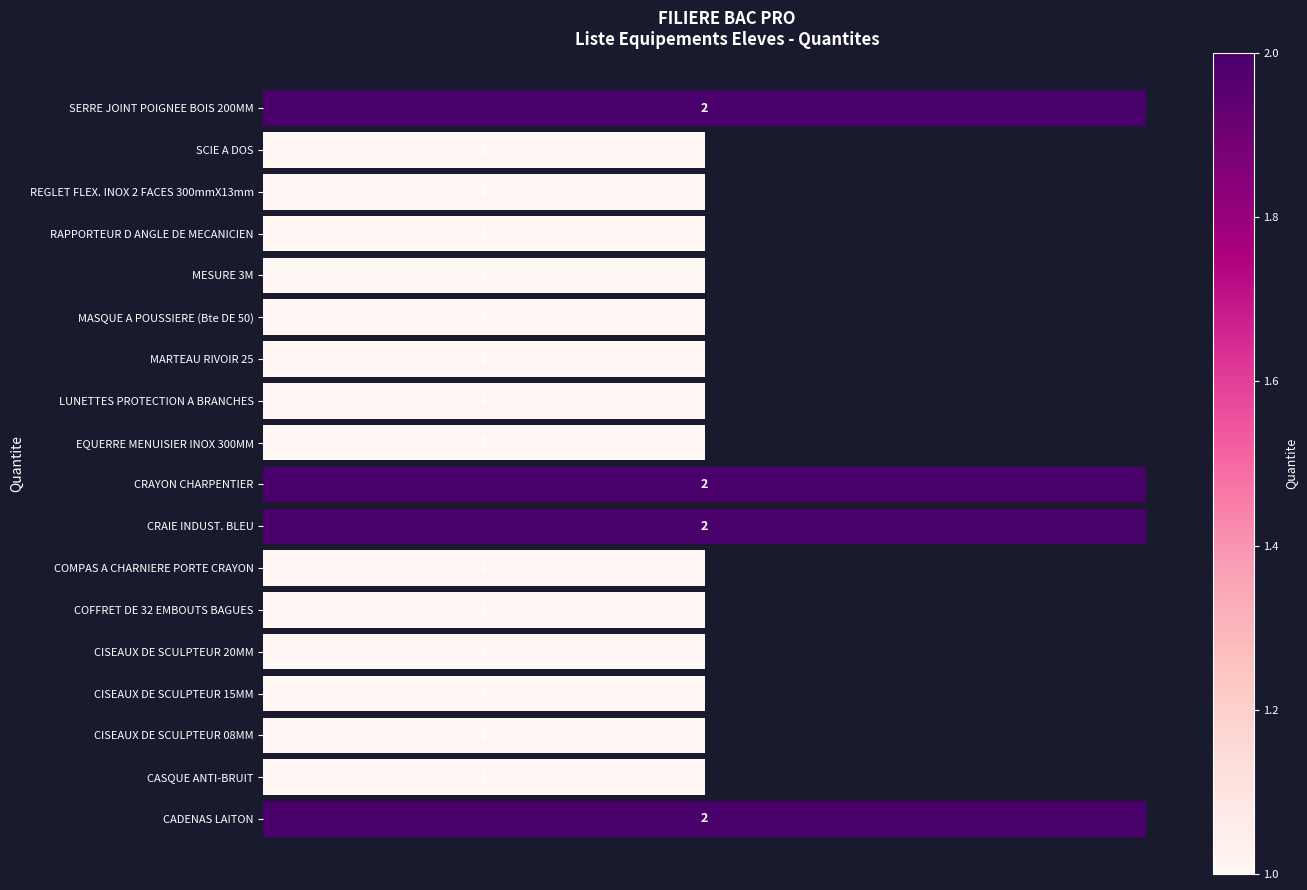

What is the sum of all values?

22